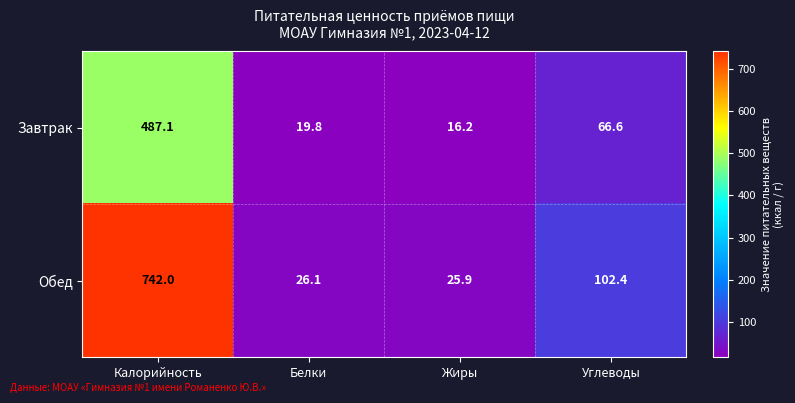

At which category is the sum across all series the highest?

Калорийность